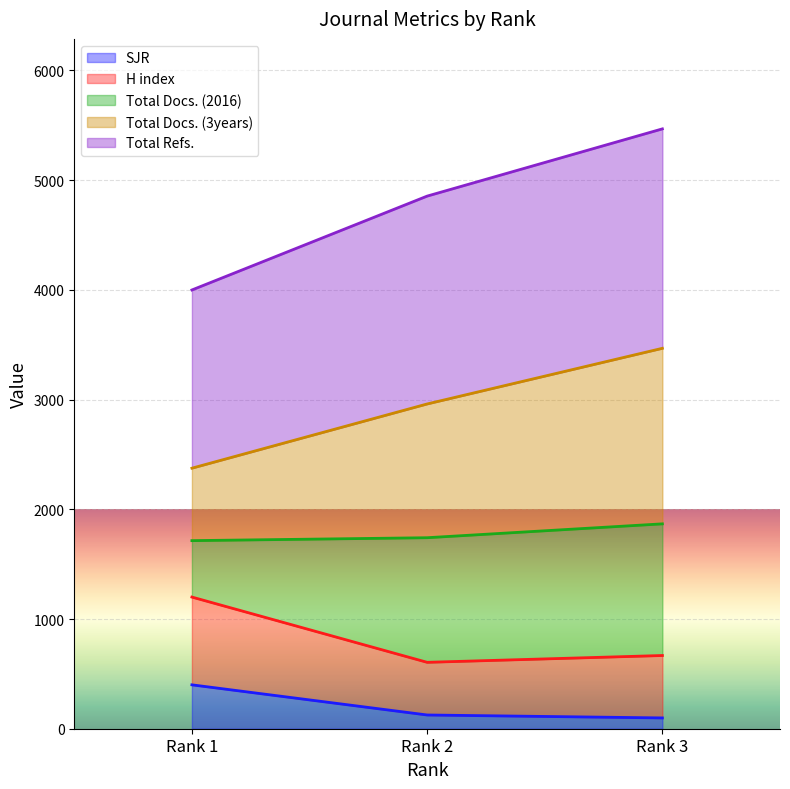

Is it true that H index equals 1200.0 at Rank 1?

True